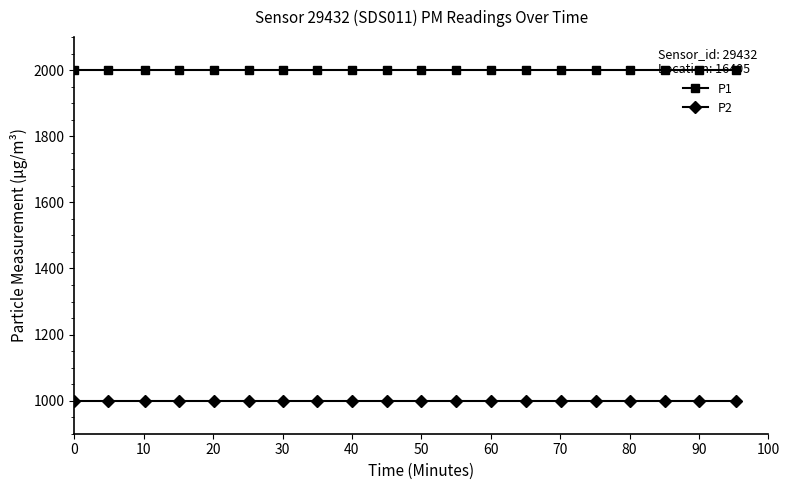

Rank the series by their maximum value, from highest to lowest.

P1, P2